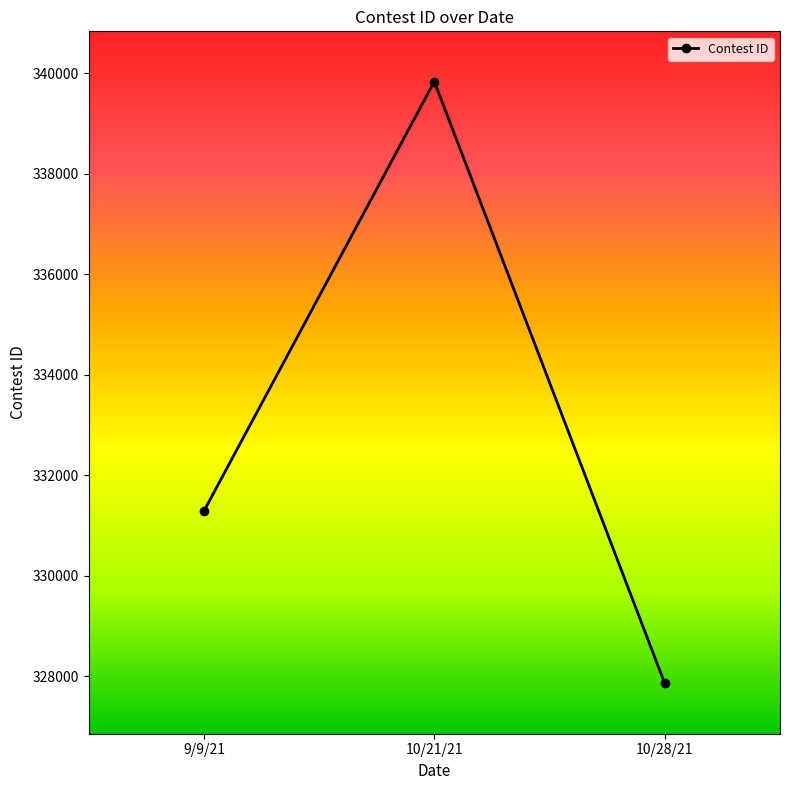

What is the sum of all values?

998984